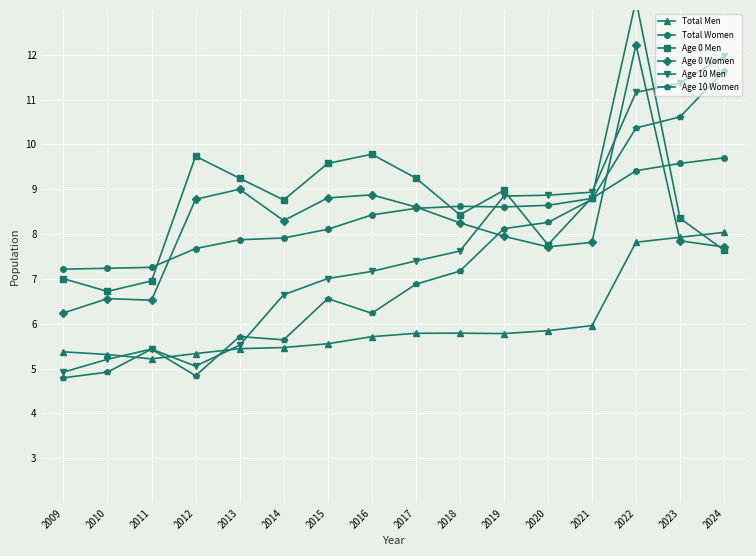

The Total Women series shows 2.4 at 2011. True or false?

False